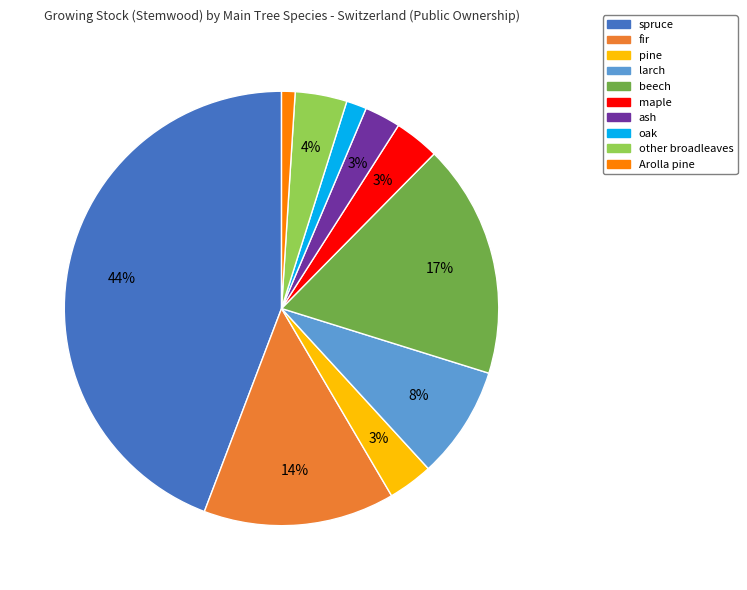

Do larch and oak together represent more than half of the pie?

No